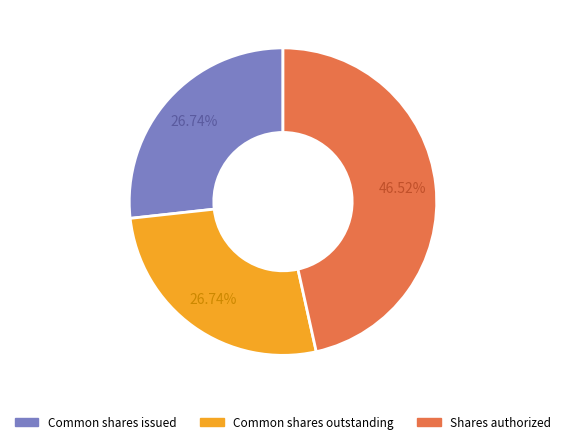

Is there a majority slice in this chart?

No